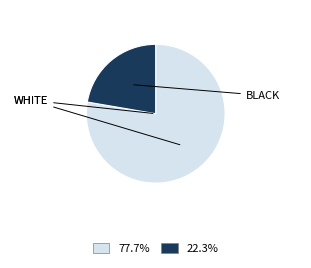

Is there any slice that represents more than half of the pie?

Yes